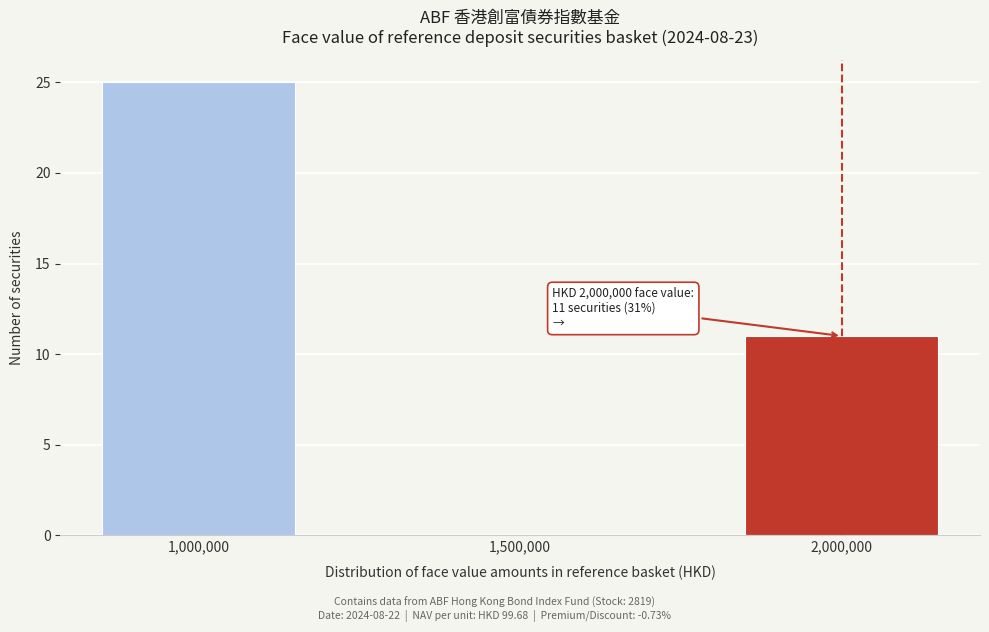

Reading left to right, extract all data points from this chart.

1,000,000=25	1,500,000=0	2,000,000=11